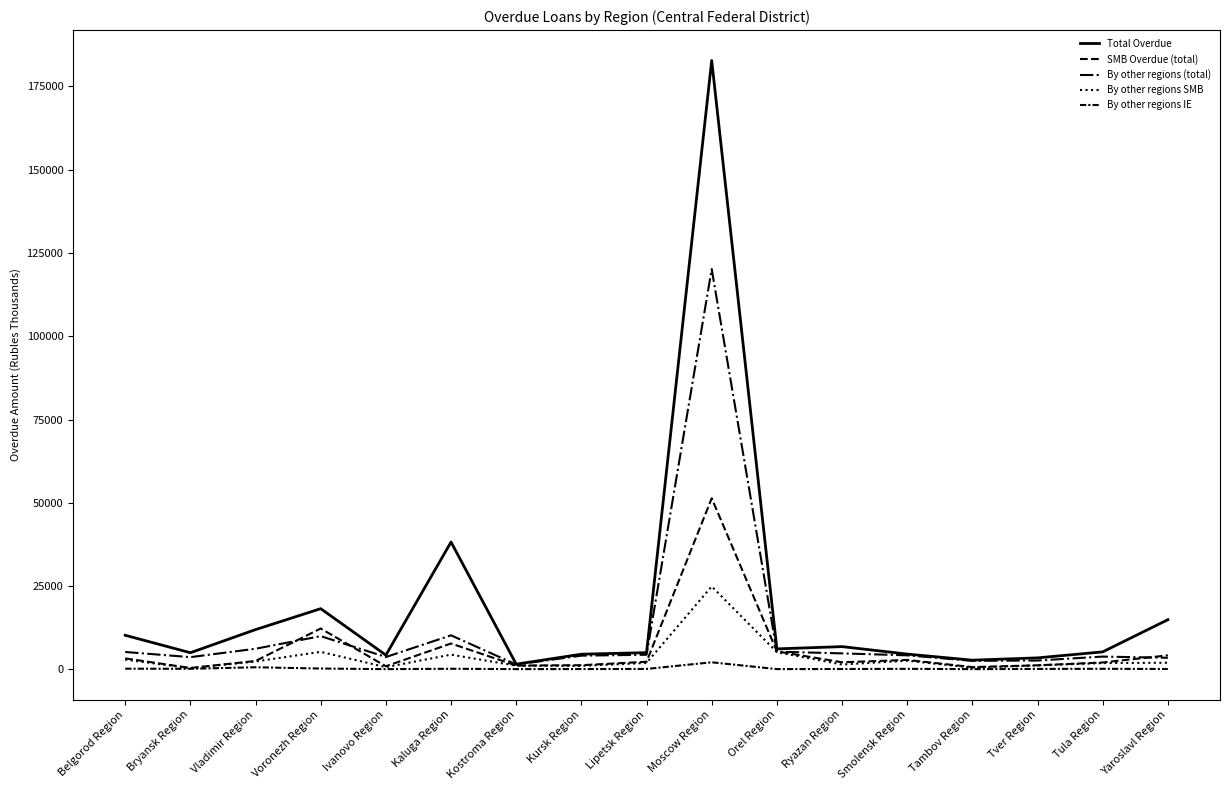

Which has a higher value, Ivanovo Region or Kostroma Region?

Ivanovo Region